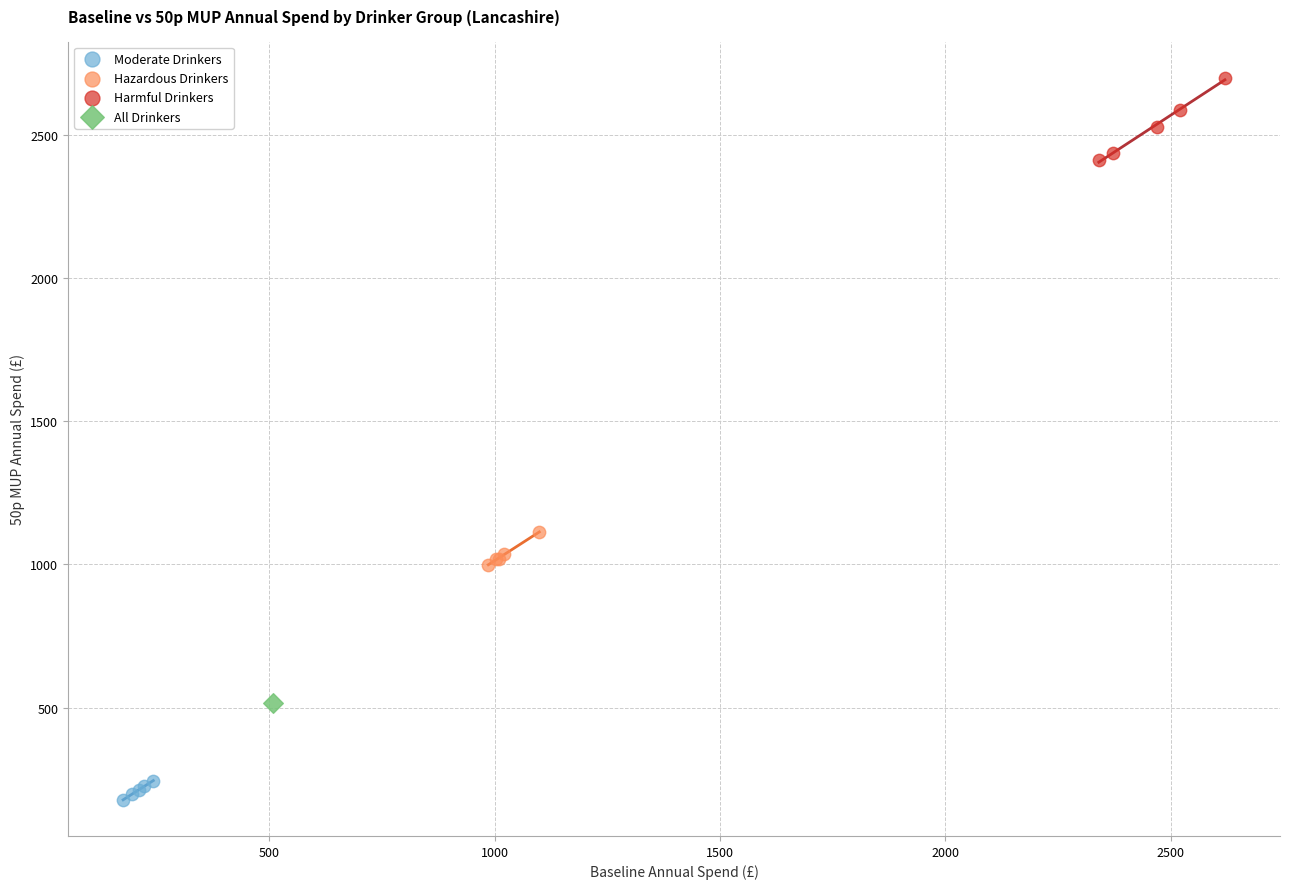

Which series contains the lowest Y value?

Moderate Drinkers